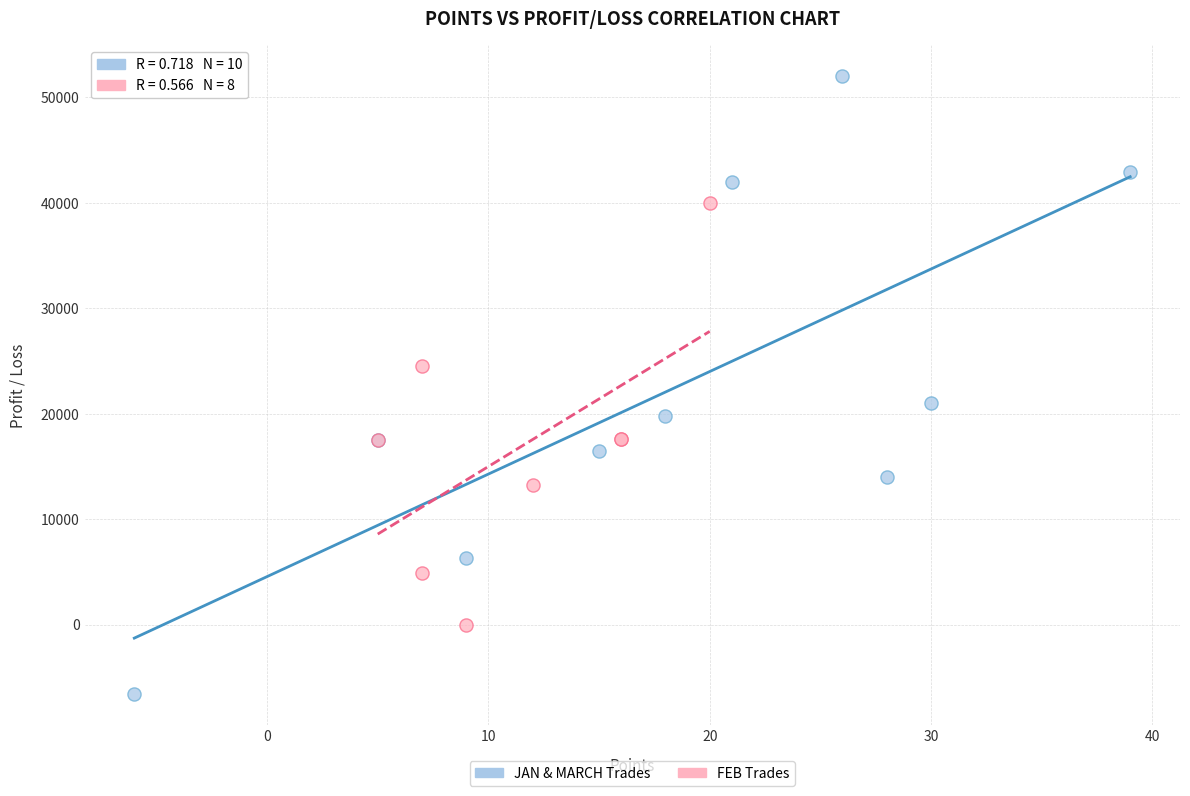

Which series reaches the maximum Y coordinate?

JAN & MARCH Trades